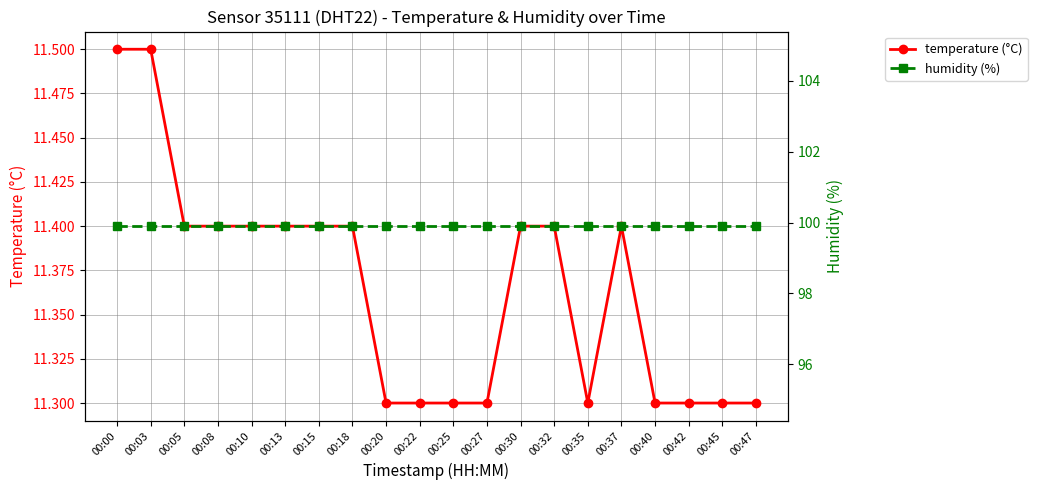

Is the value of humidity (%) at 00:22 greater than the value of temperature (°C) at 00:18?

Yes